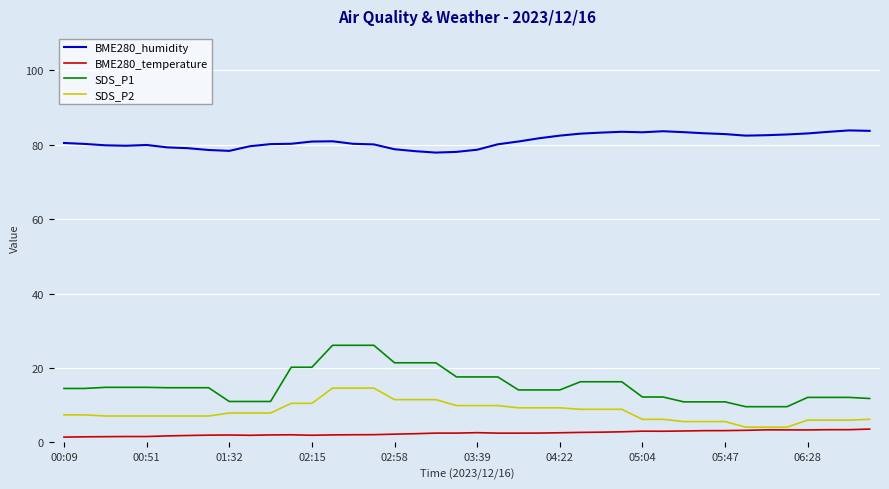

Which series has the widest spread of values?

SDS_P1